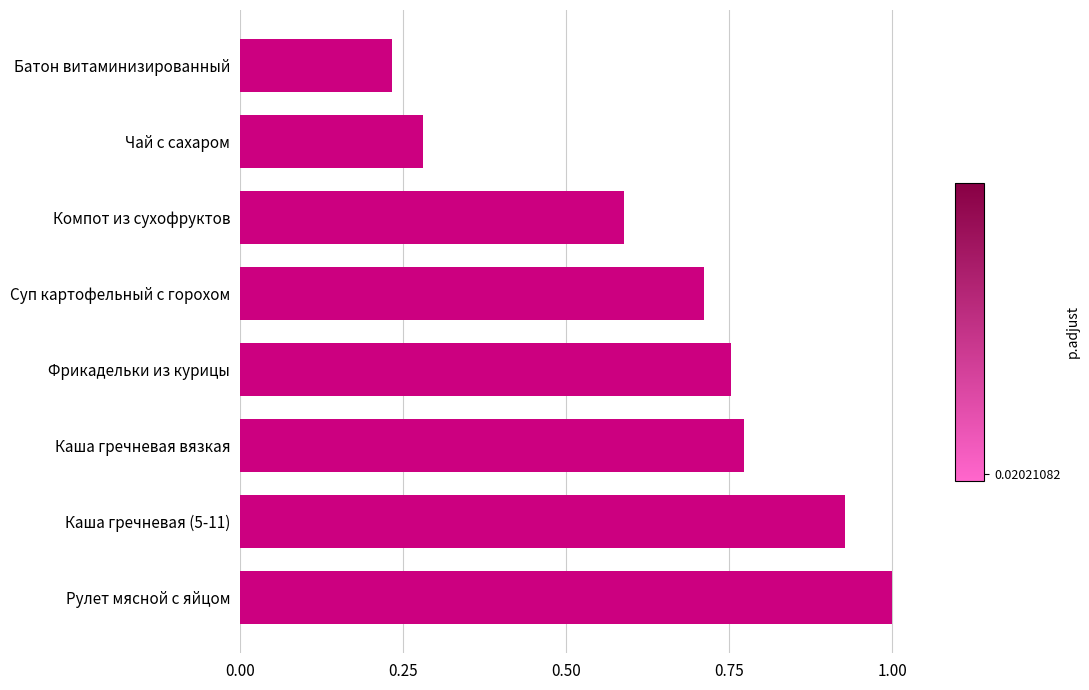

At which label is the value closest to 0?

Батон витаминизированный